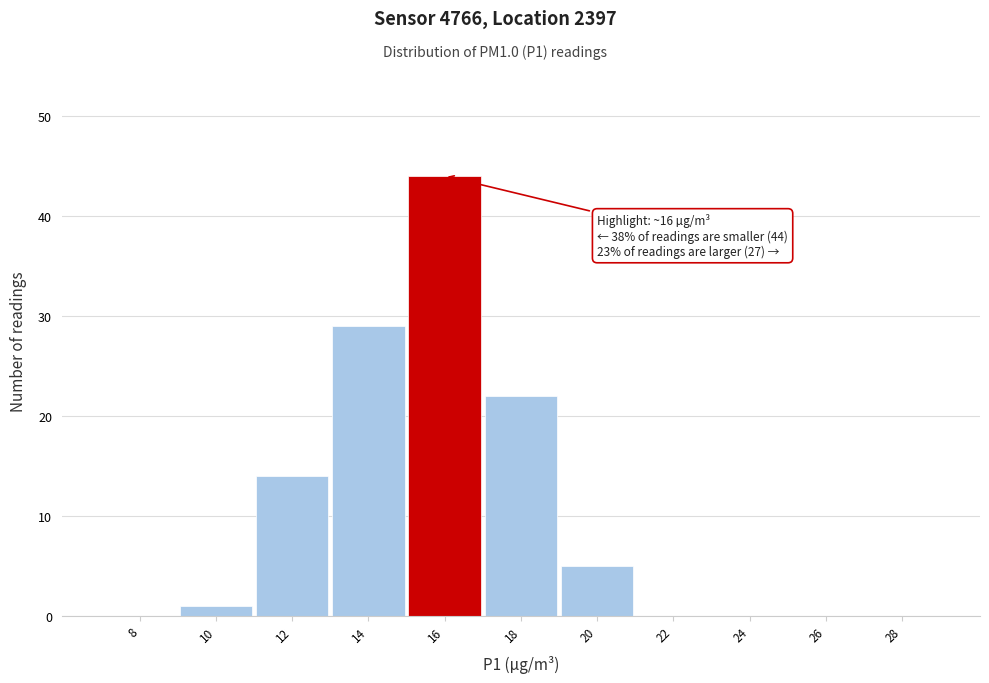

Reading left to right, transcribe all the data shown in this chart.

8=0	10=1	12=14	14=29	16=44	18=22	20=5	22=0	24=0	26=0	28=0